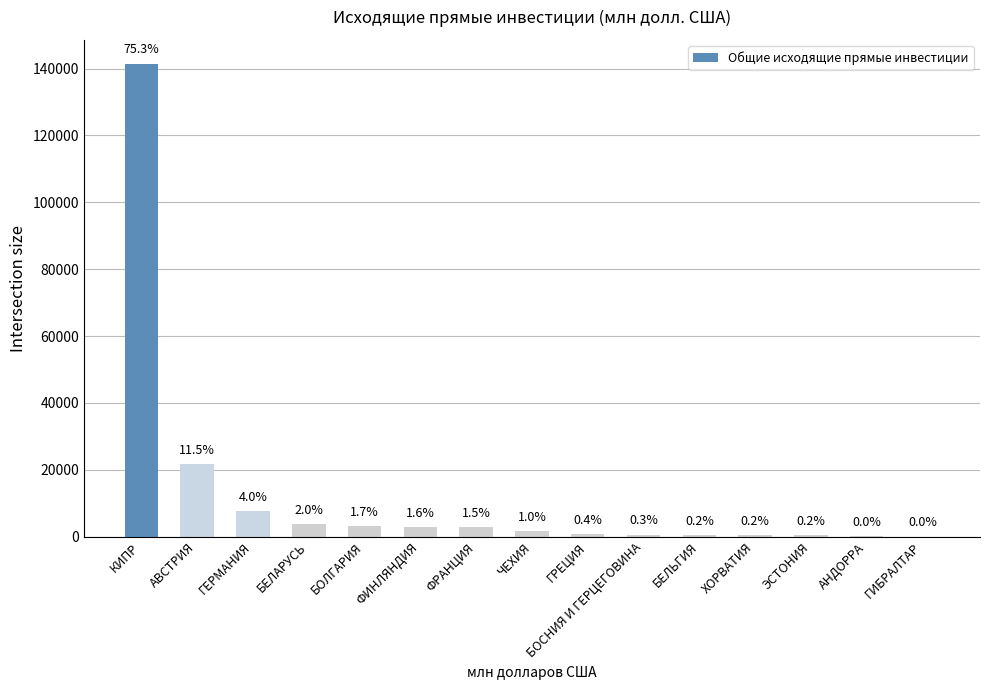

At which label does the data first exceed 1790?

КИПР